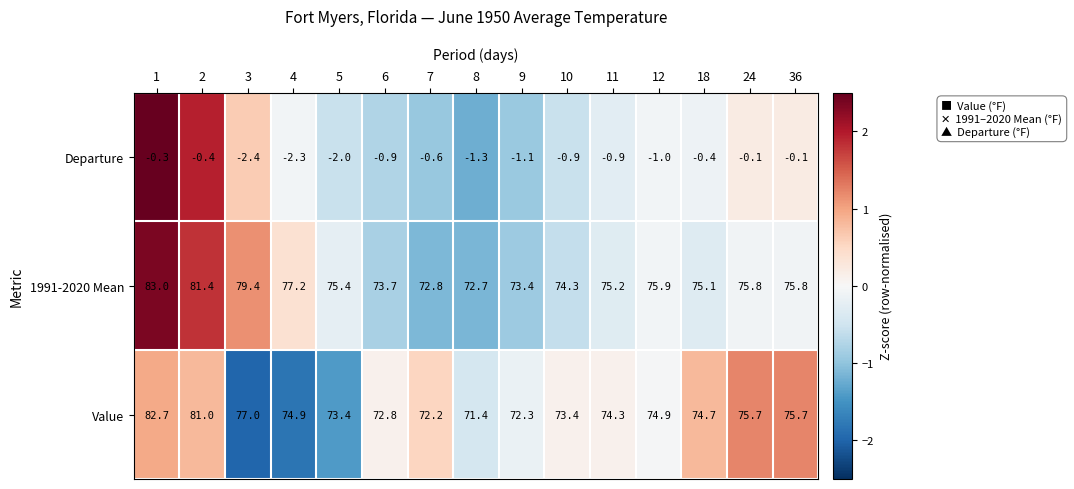

At 9, list the series in order from smallest to largest.

Departure, Value, 1991-2020 Mean